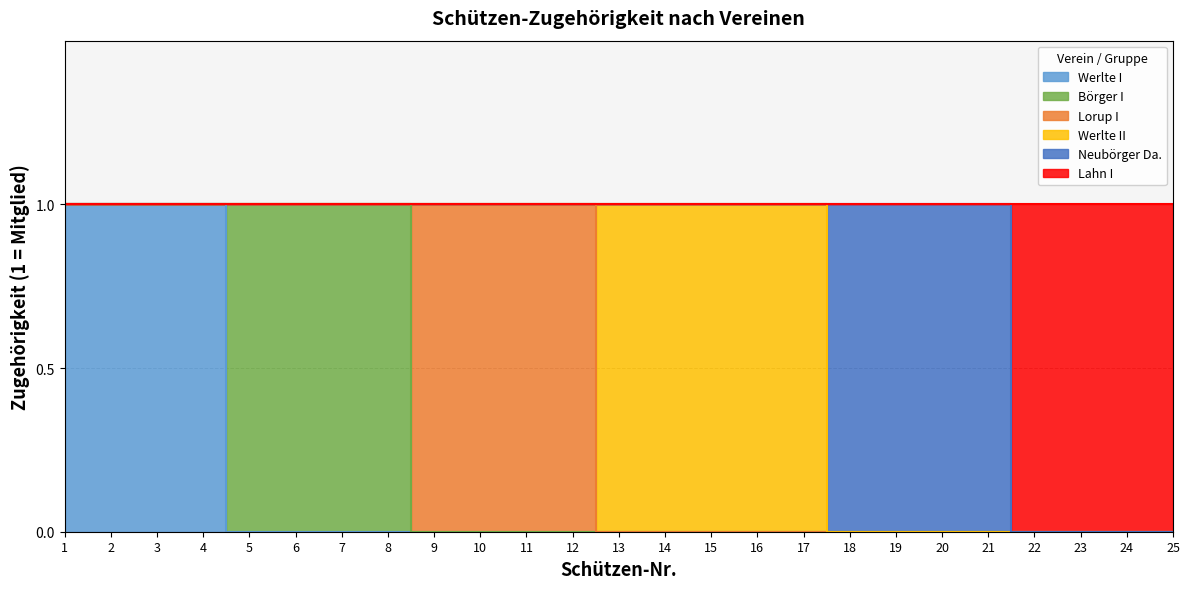

What is the difference between the second highest and minimum values in the Börger I series?

1